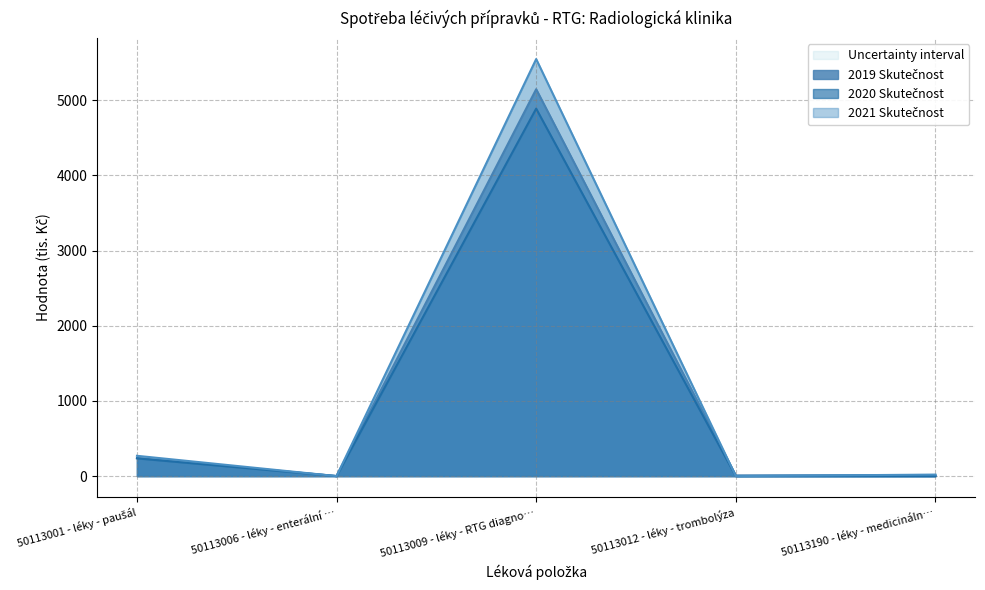

What are all the series names shown in the legend?

2019 Skutečnost, 2020 Skutečnost, 2021 Skutečnost